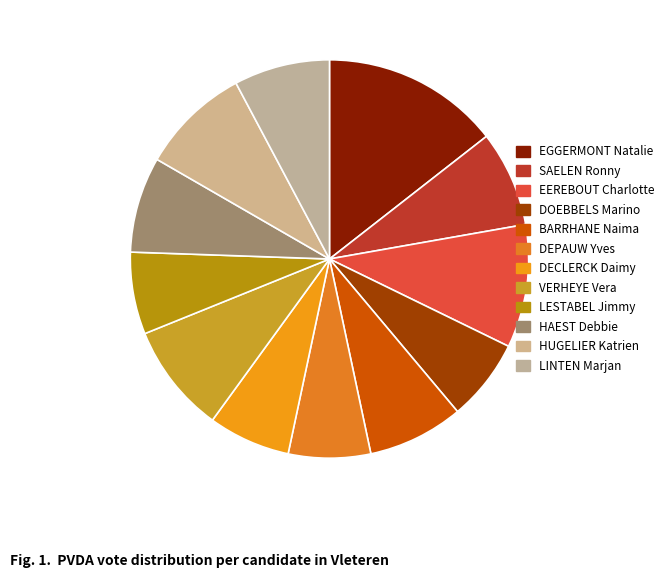

Count the number of slices in the pie.

12